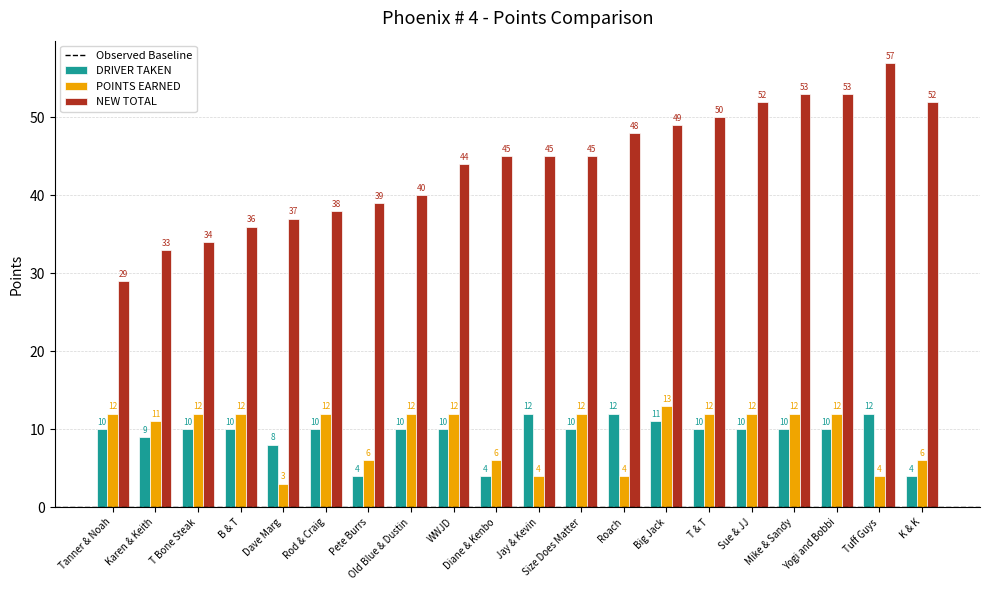

The POINTS EARNED series shows 2 at Jay & Kevin. True or false?

False